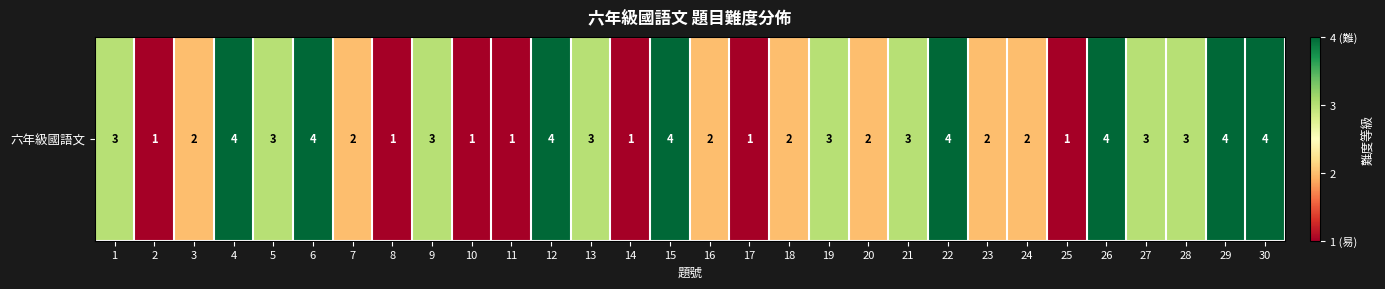

True or false: the data shows 2 at 19.

False